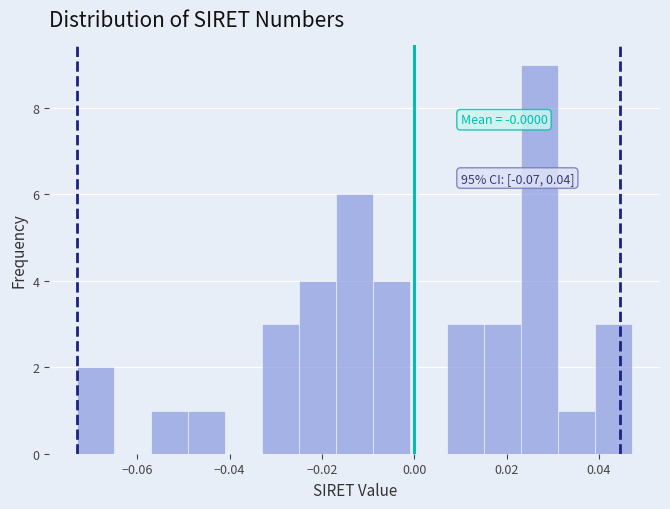

Which range on the x-axis has the tallest bar?

0.024 to 0.032